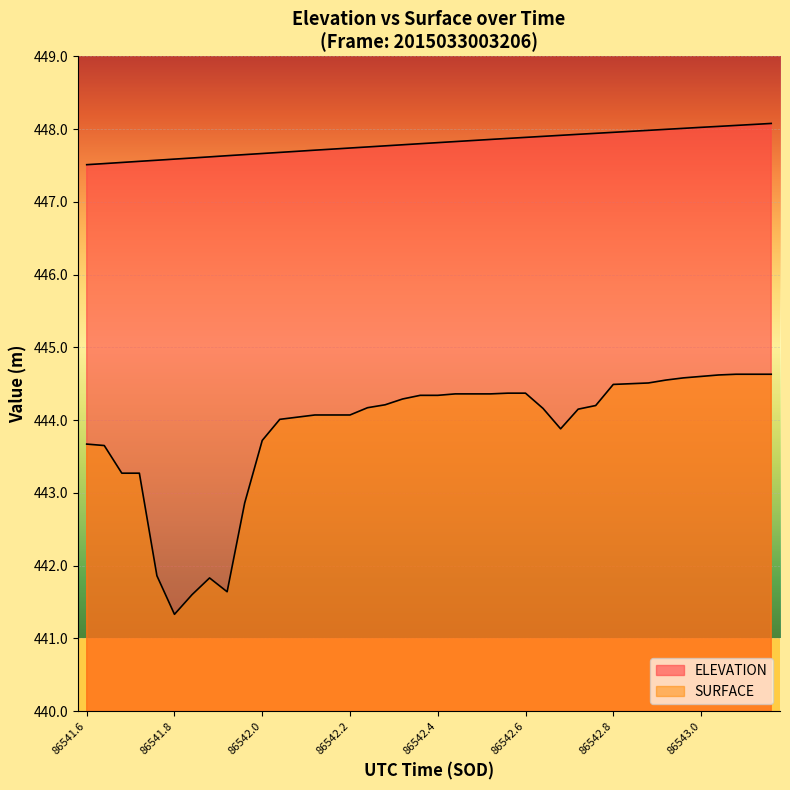

What is the average value of the SURFACE series?

443.9